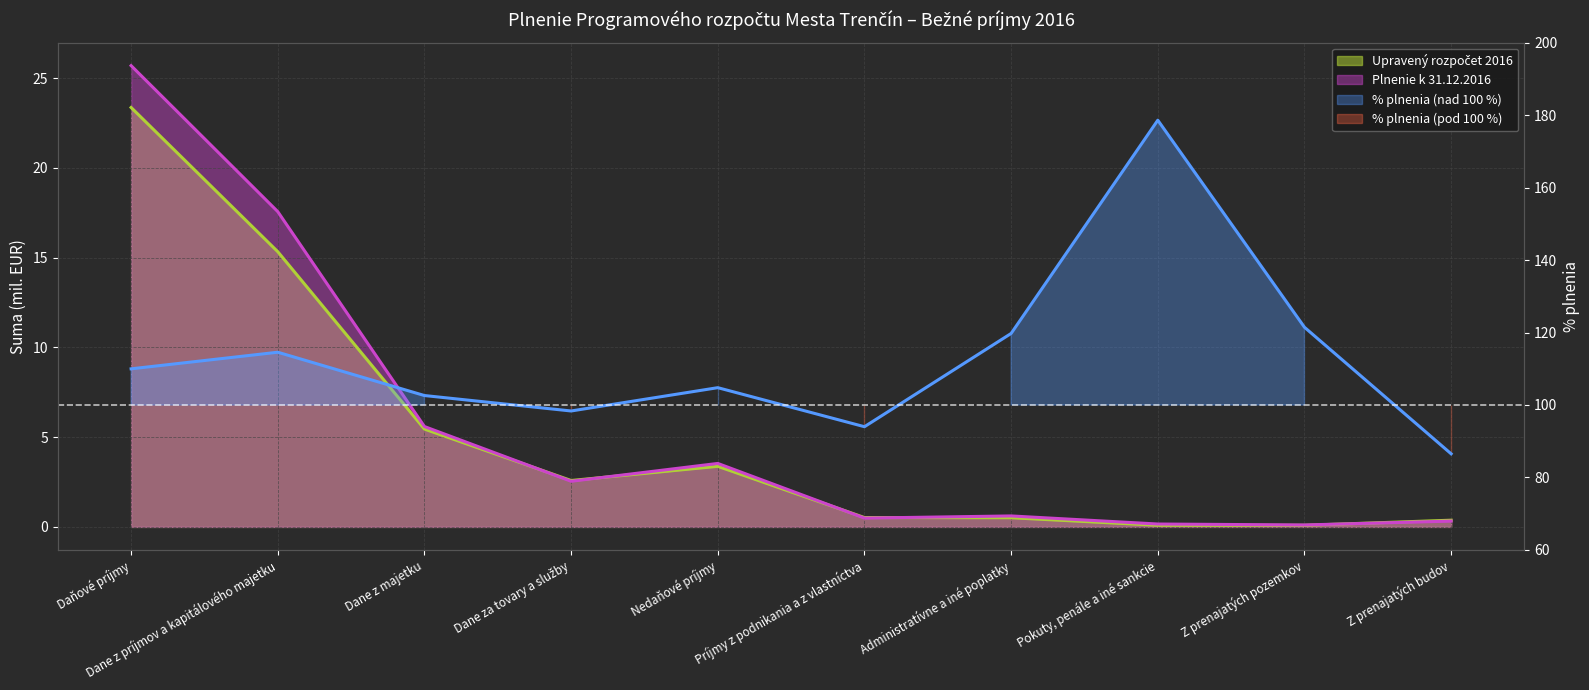

Reading left to right, transcribe all the data shown in this chart.

Upravený rozpočet 2016: Daňové príjmy=23.4	Dane z príjmov a kapitálového majetku=15.3	Dane z majetku=5.5	Dane za tovary a služby=2.6	Nedaňové príjmy=3.4	Príjmy z podnikania a z vlastníctva=0.5	Administratívne a iné poplatky=0.5	Pokuty, penále a iné sankcie=0.1	Z prenajatých pozemkov=0.1	Z prenajatých budov=0.4
Plnenie k 31.12.2016: Daňové príjmy=25.7	Dane z príjmov a kapitálového majetku=17.6	Dane z majetku=5.6	Dane za tovary a služby=2.5	Nedaňové príjmy=3.5	Príjmy z podnikania a z vlastníctva=0.5	Administratívne a iné poplatky=0.6	Pokuty, penále a iné sankcie=0.2	Z prenajatých pozemkov=0.1	Z prenajatých budov=0.3
% plnenia: Daňové príjmy=110.0	Dane z príjmov a kapitálového majetku=114.6	Dane z majetku=102.6	Dane za tovary a služby=98.3	Nedaňové príjmy=104.8	Príjmy z podnikania a z vlastníctva=94.0	Administratívne a iné poplatky=119.7	Pokuty, penále a iné sankcie=178.6	Z prenajatých pozemkov=121.5	Z prenajatých budov=86.5